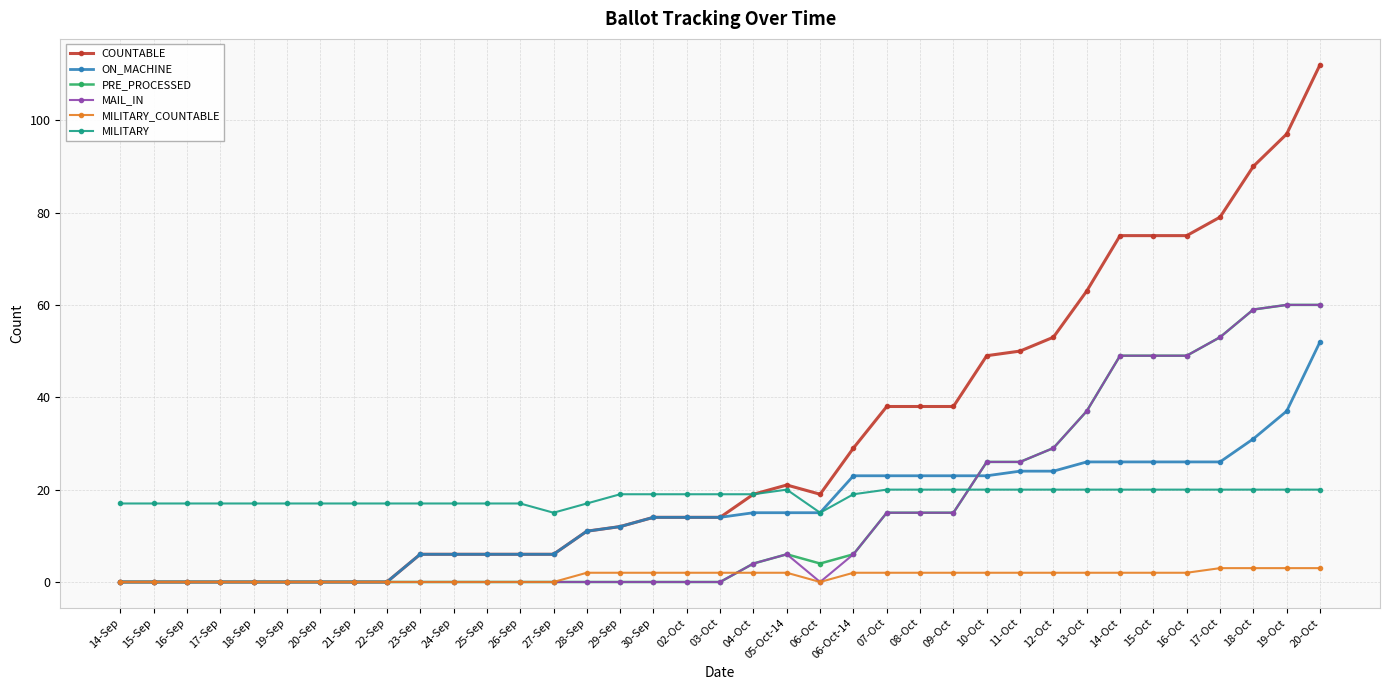

Is it true that ON_MACHINE equals 15 at 04-Oct?

True